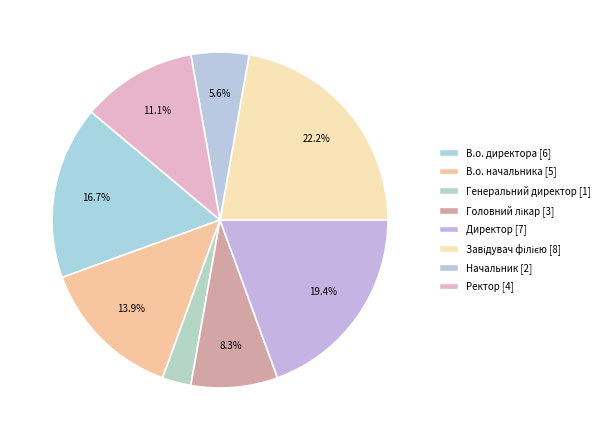

How many segments does this pie chart have?

8